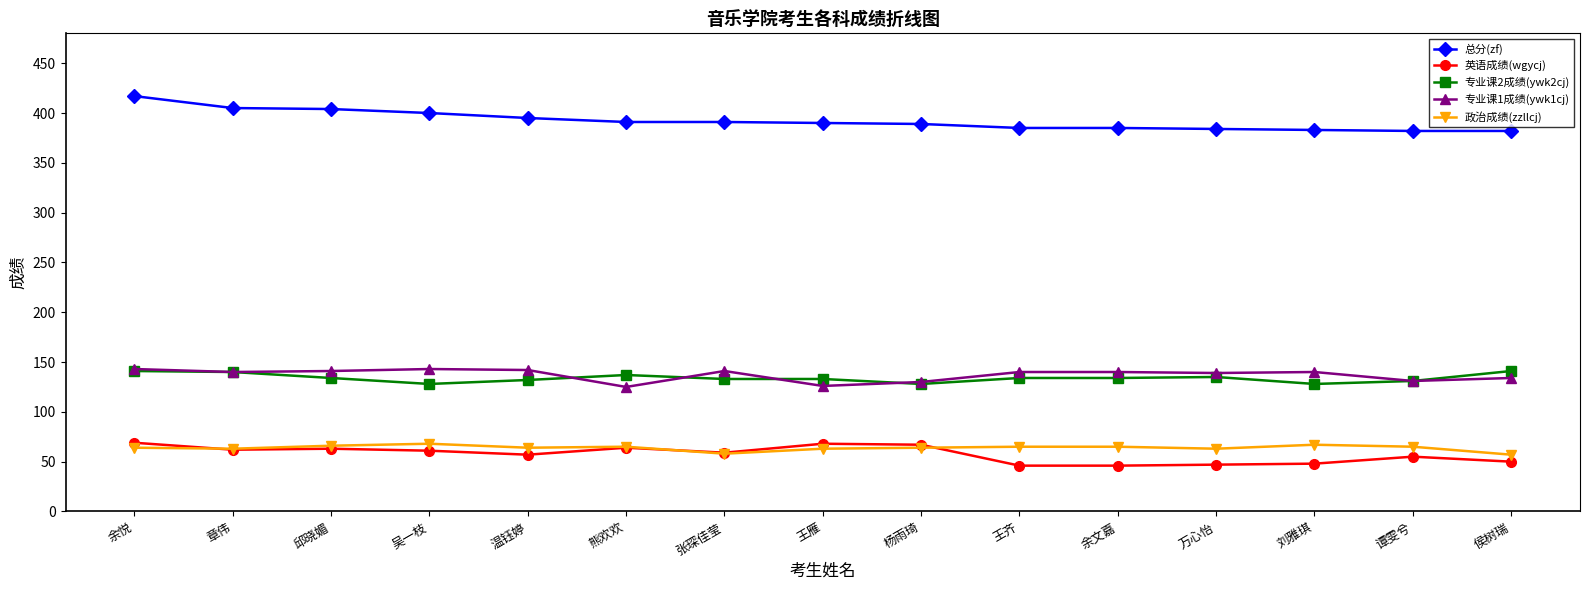

Is the value of 总分(zf) at 章伟 greater than the value of 专业课2成绩(ywk2cj) at 余悦?

Yes